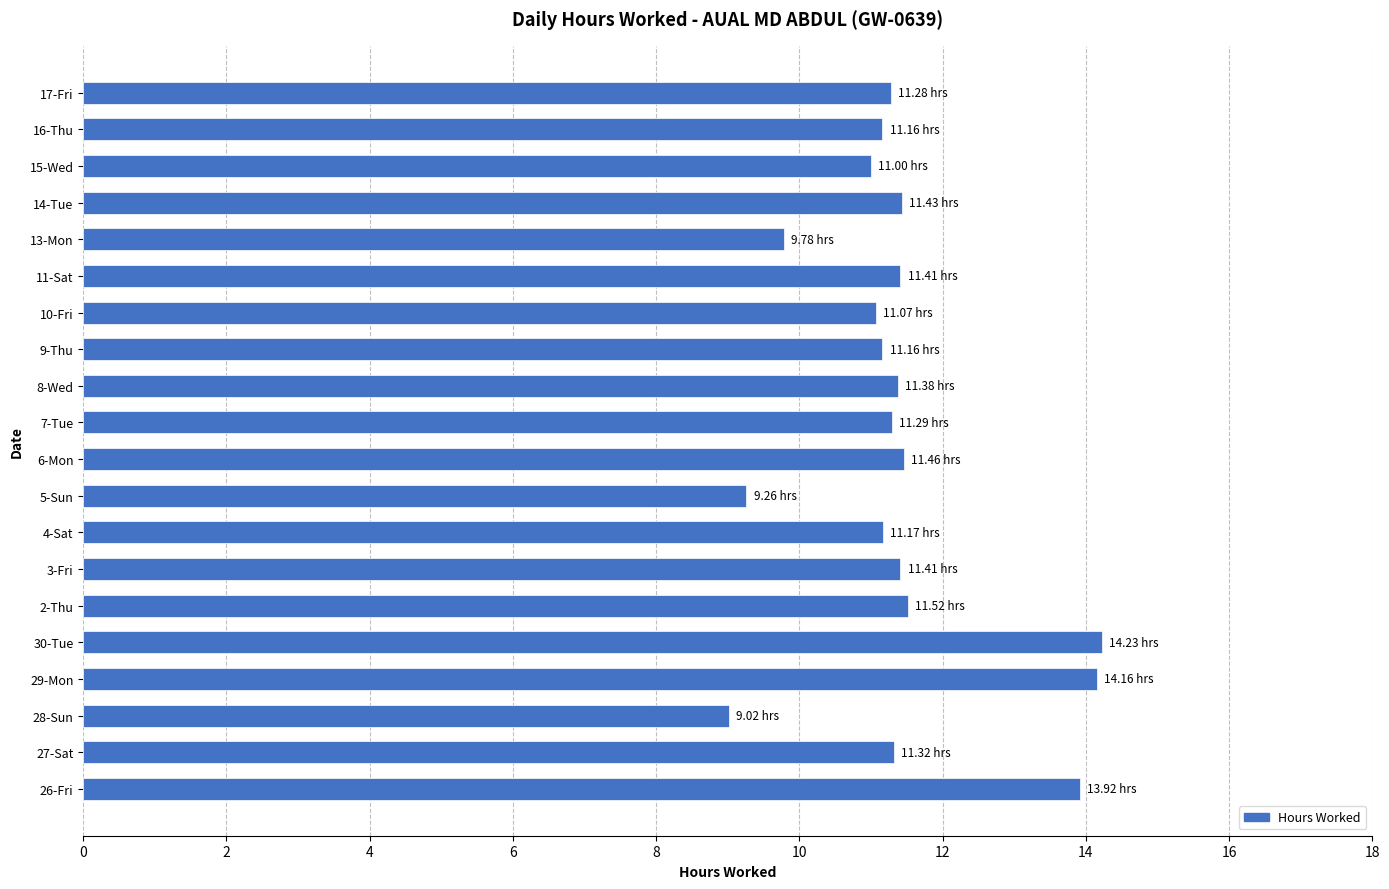

What is the ratio of the value at 7-Tue to the value at 27-Sat?

1.0